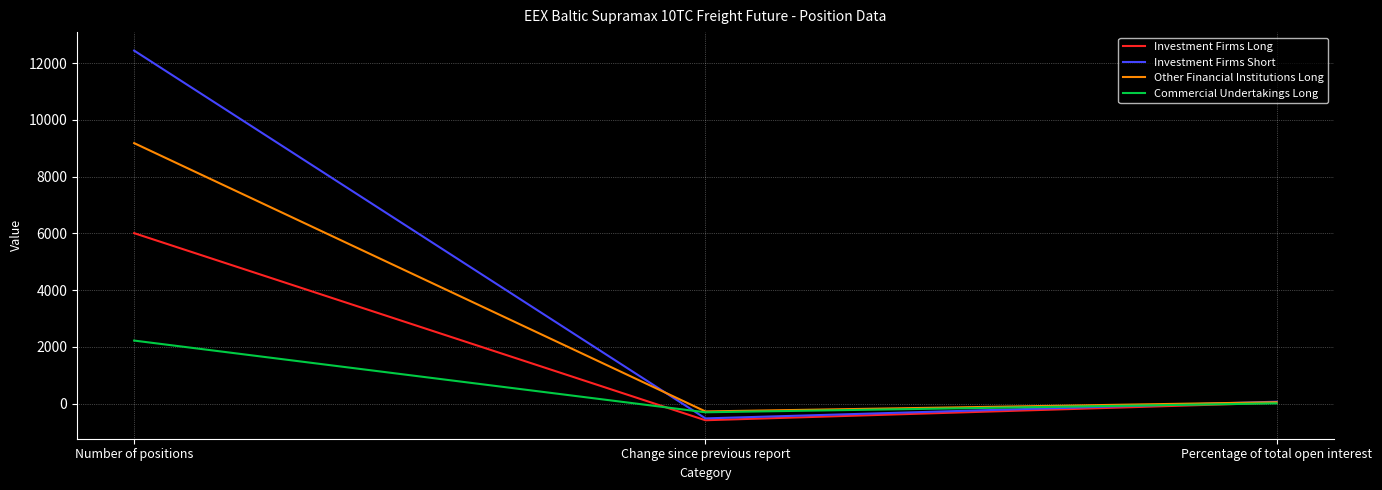

Rank the series by their maximum value, from lowest to highest.

Commercial Undertakings Long, Investment Firms Long, Other Financial Institutions Long, Investment Firms Short